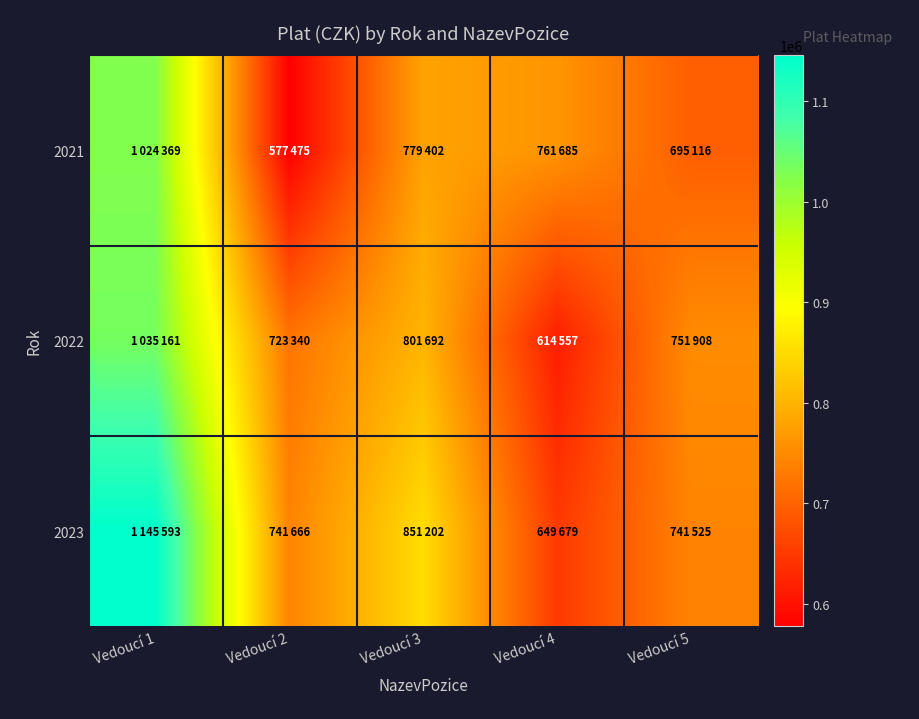

Reading right to left, list all the values displayed in this chart.

2021: Vedoucí 5=695116	Vedoucí 4=761685	Vedoucí 3=779402	Vedoucí 2=577475	Vedoucí 1=1024369
2022: Vedoucí 5=751908	Vedoucí 4=614557	Vedoucí 3=801692	Vedoucí 2=723340	Vedoucí 1=1035161
2023: Vedoucí 5=741525	Vedoucí 4=649679	Vedoucí 3=851202	Vedoucí 2=741666	Vedoucí 1=1145593